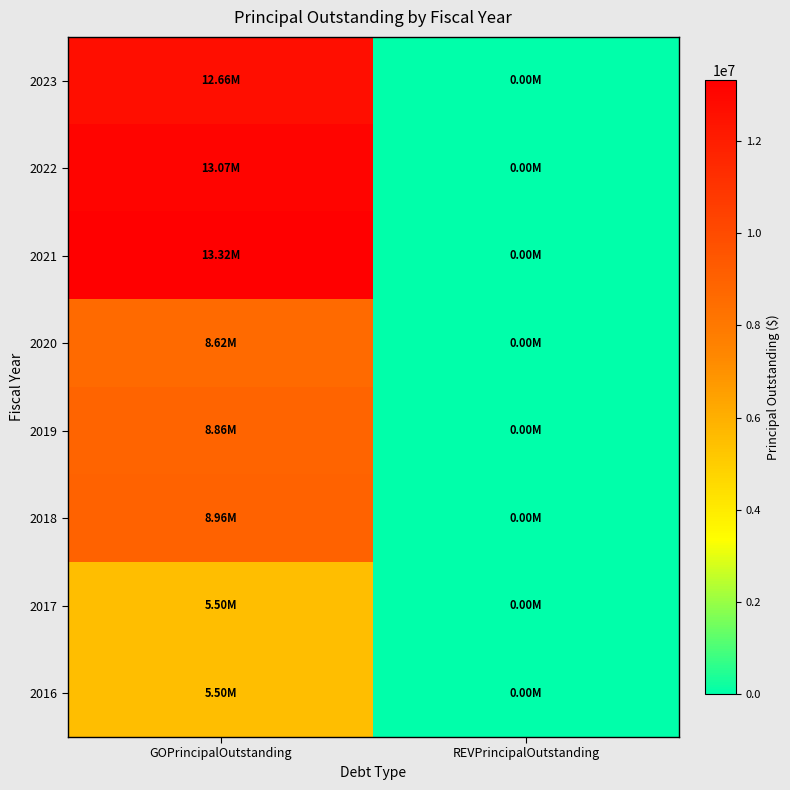

Reading left to right, what are all the values shown in this chart?

2016: GOPrincipalOutstanding=5500000	REVPrincipalOutstanding=0
2017: GOPrincipalOutstanding=5500000	REVPrincipalOutstanding=0
2018: GOPrincipalOutstanding=8955000	REVPrincipalOutstanding=0
2019: GOPrincipalOutstanding=8855000	REVPrincipalOutstanding=0
2020: GOPrincipalOutstanding=8625000	REVPrincipalOutstanding=0
2021: GOPrincipalOutstanding=13325000	REVPrincipalOutstanding=0
2022: GOPrincipalOutstanding=13070000	REVPrincipalOutstanding=0
2023: GOPrincipalOutstanding=12665000	REVPrincipalOutstanding=0